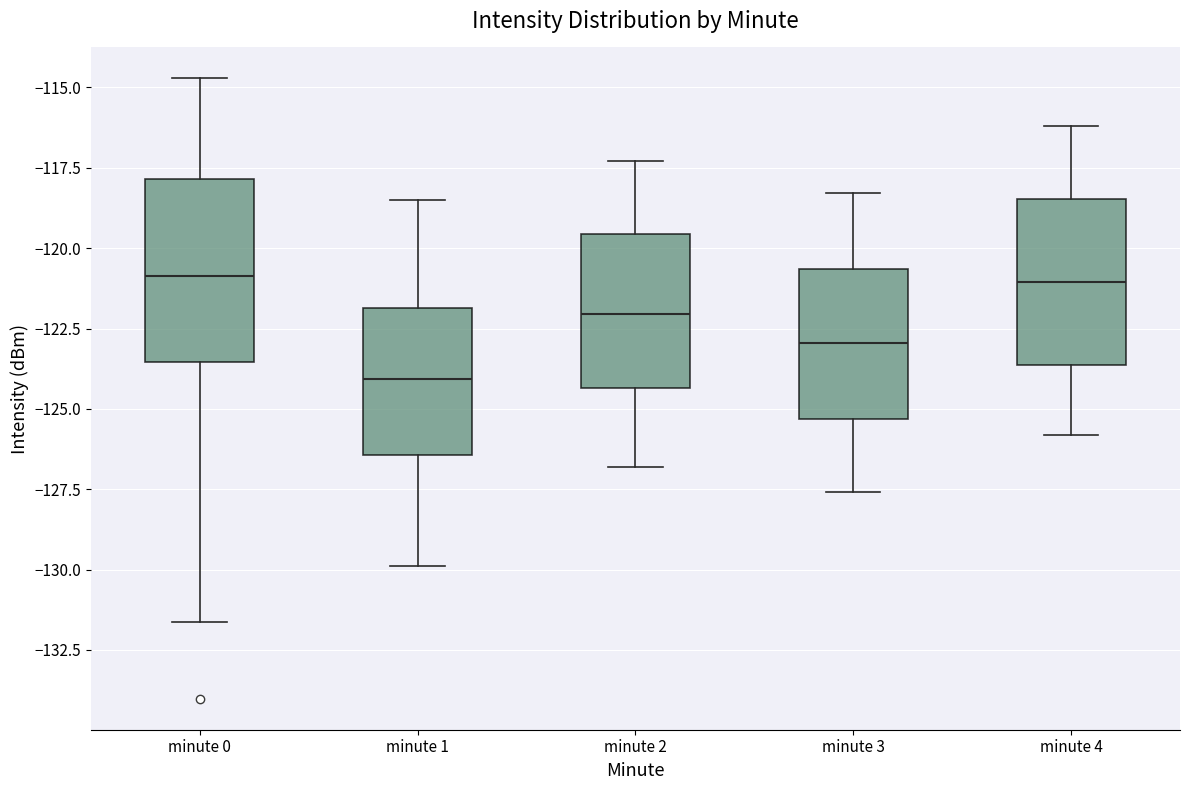

Reading left to right, read every box against the y-axis: the position of its median line, the range the box covers, and the ends of its whiskers. The values are not printed on the chart, so give them approximately, as read against the axis.

minute 0: median -121.0, box -123.5 to -118.0, whiskers -131.5 to -114.5
minute 1: median -124.0, box -126.5 to -122.0, whiskers -130.0 to -118.5
minute 2: median -122.0, box -124.5 to -119.5, whiskers -127.0 to -117.5
minute 3: median -123.0, box -125.5 to -120.5, whiskers -127.5 to -118.5
minute 4: median -121.0, box -123.5 to -118.5, whiskers -126.0 to -116.0